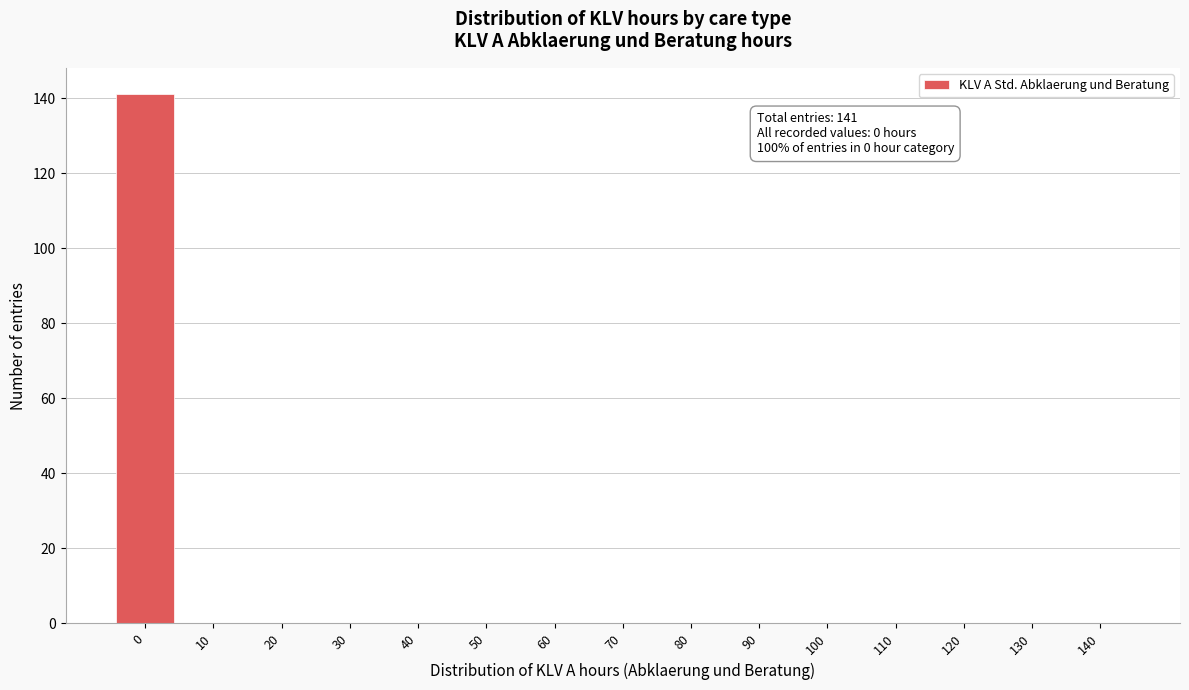

Reading left to right, extract all data points from this chart.

0=141	10=0	20=0	30=0	40=0	50=0	60=0	70=0	80=0	90=0	100=0	110=0	120=0	130=0	140=0